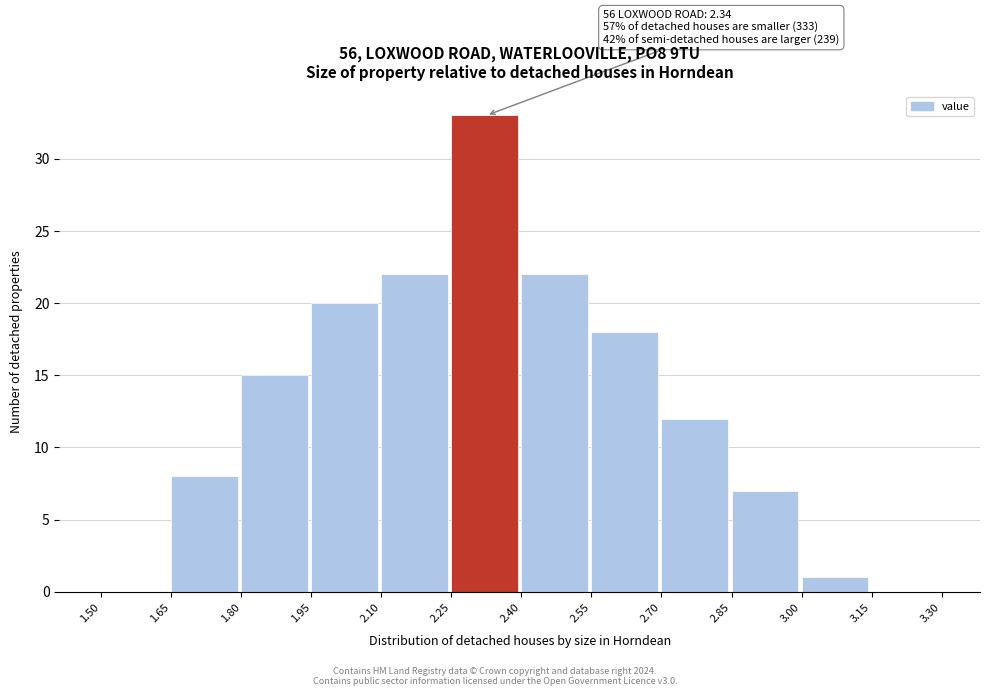

Which range on the x-axis has the tallest bar?

2.25 to 2.40